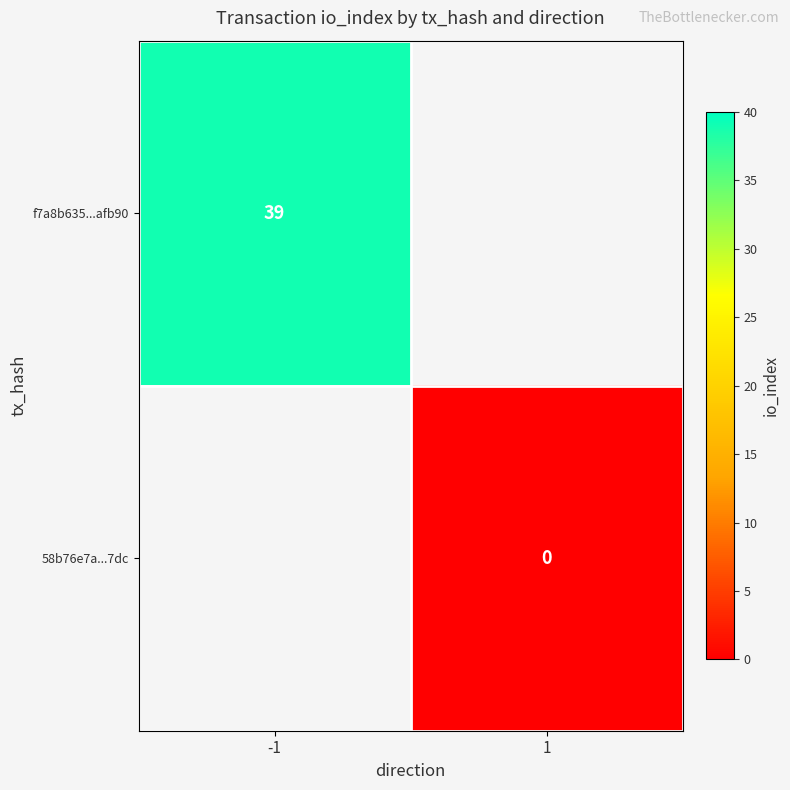

True or false: f7a8b635...afb90 has a value of 39 at -1.

True